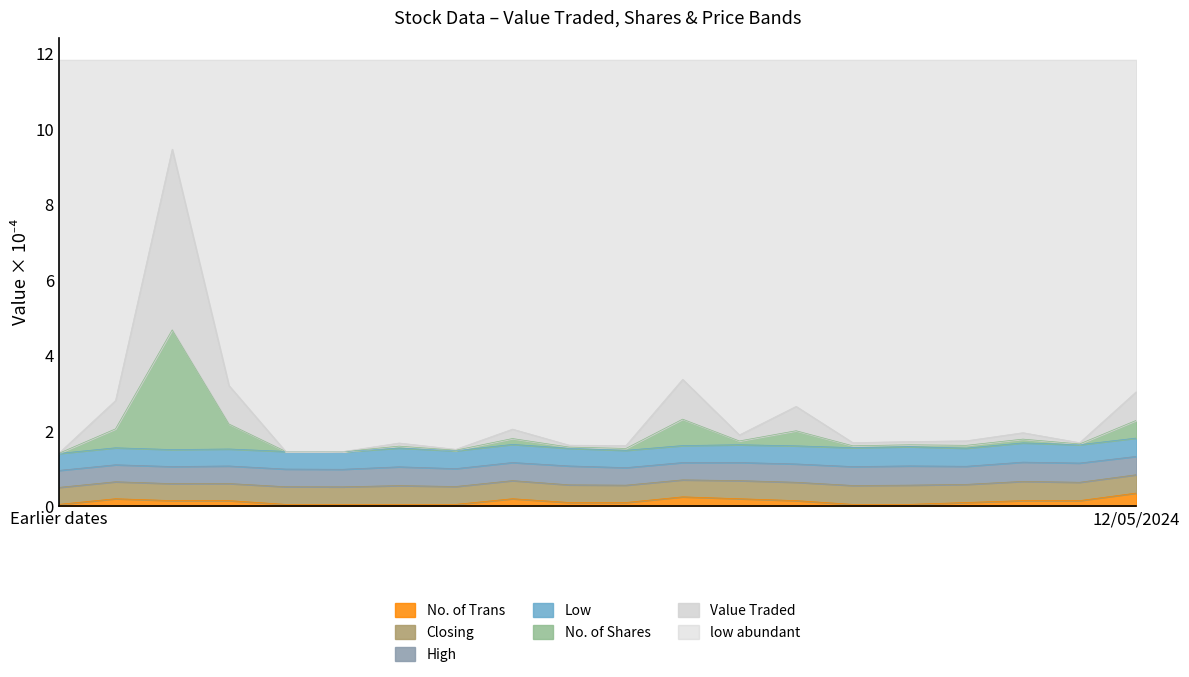

Which label corresponds to the smallest value in the chart?

14/04/2024